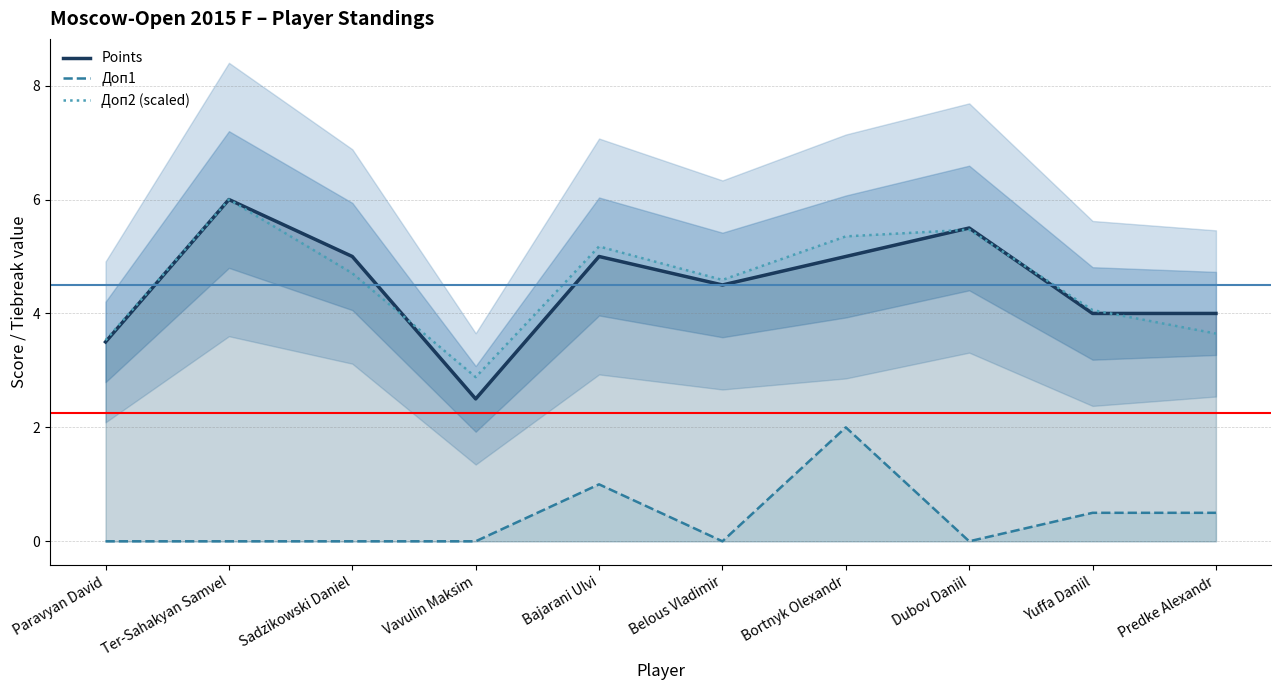

List the labels in order of Доп1 value, largest first.

Bortnyk Olexandr, Bajarani Ulvi, Yuffa Daniil, Predke Alexandr, Paravyan David, Ter-Sahakyan Samvel, Sadzikowski Daniel, Vavulin Maksim, Belous Vladimir, Dubov Daniil